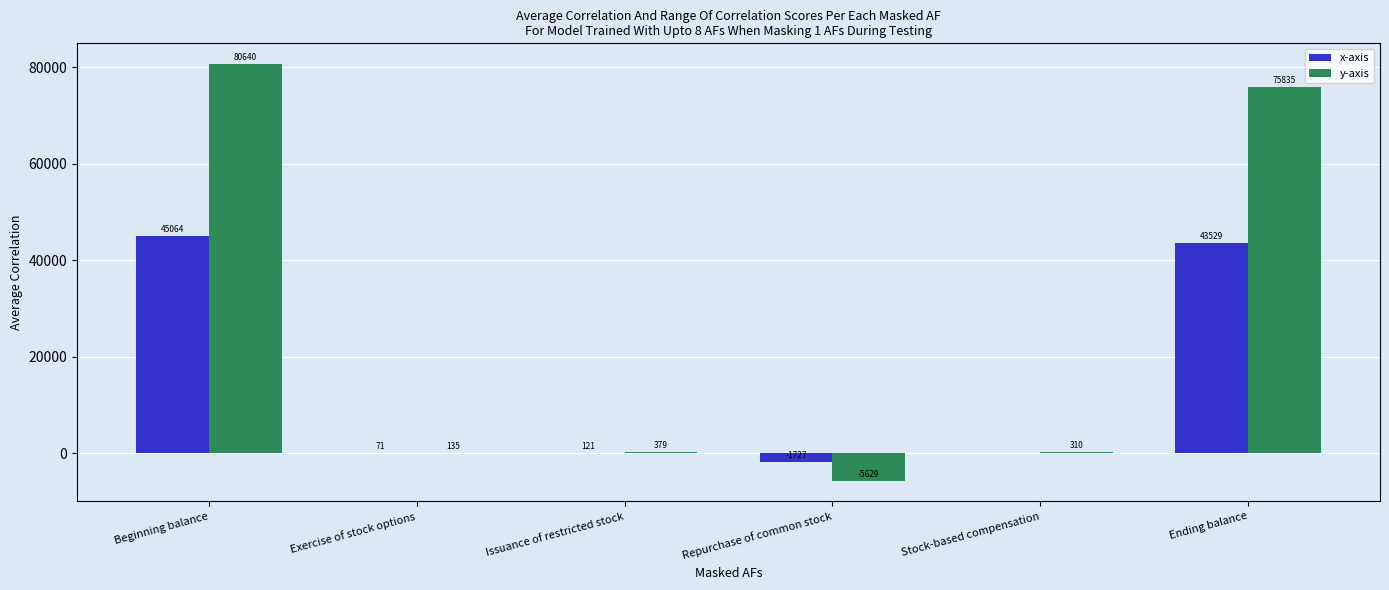

The y-axis series shows -9268 at Repurchase of common stock. True or false?

False